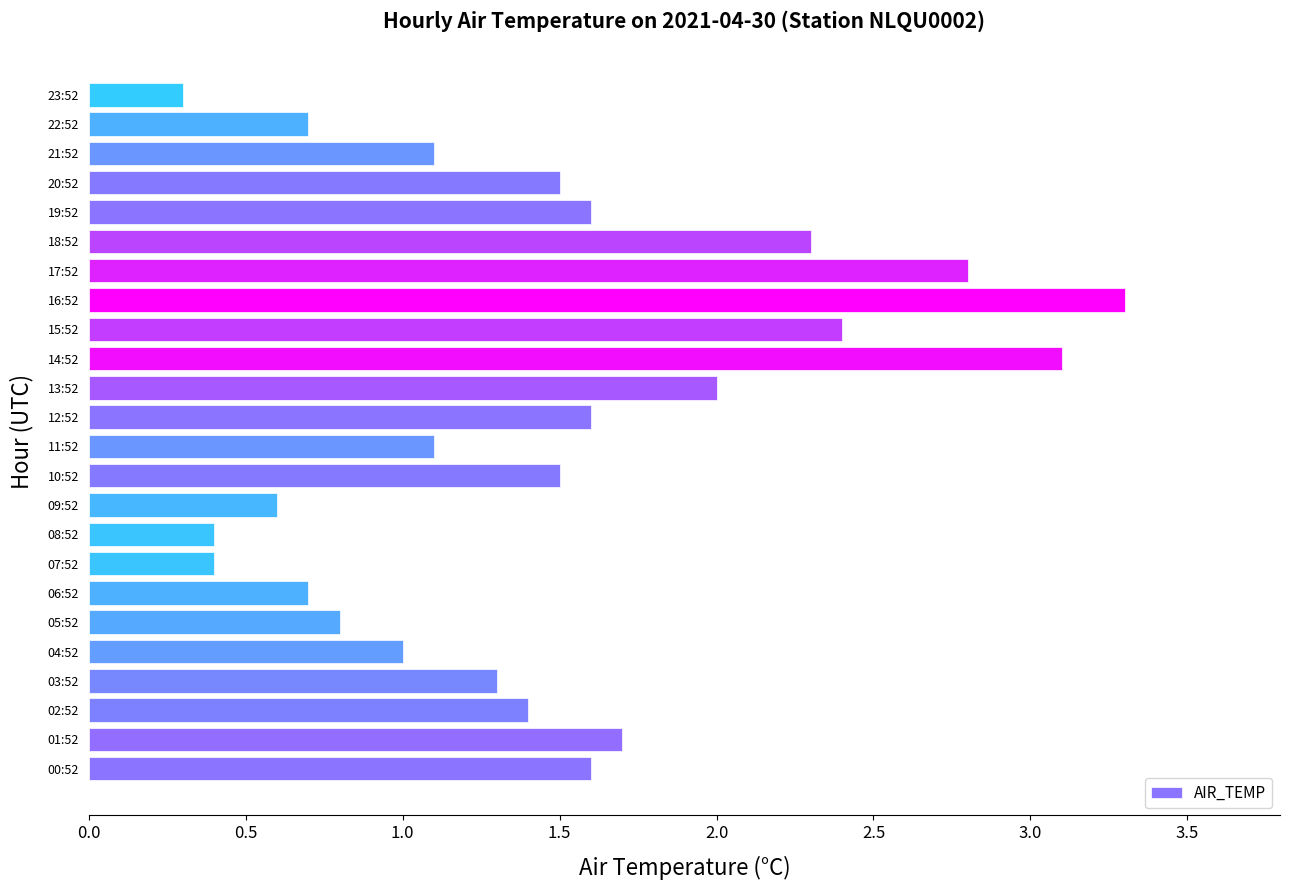

Read the value at 11:52.

1.1